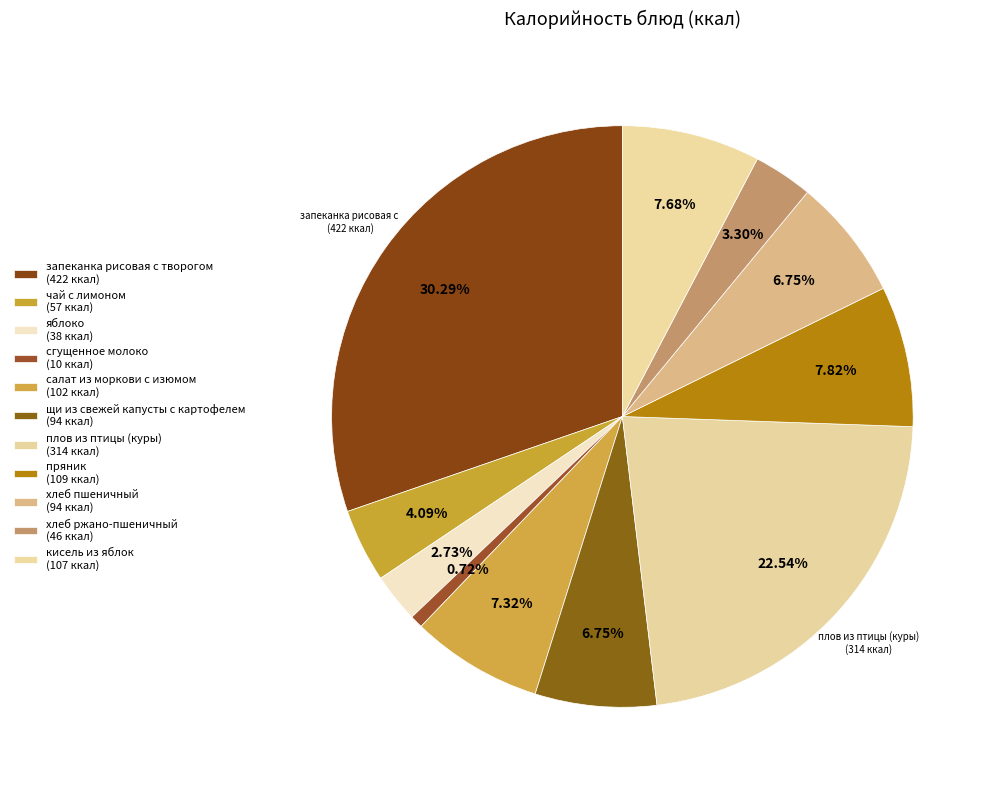

Which category has the smallest portion of the pie?

сгущенное молоко